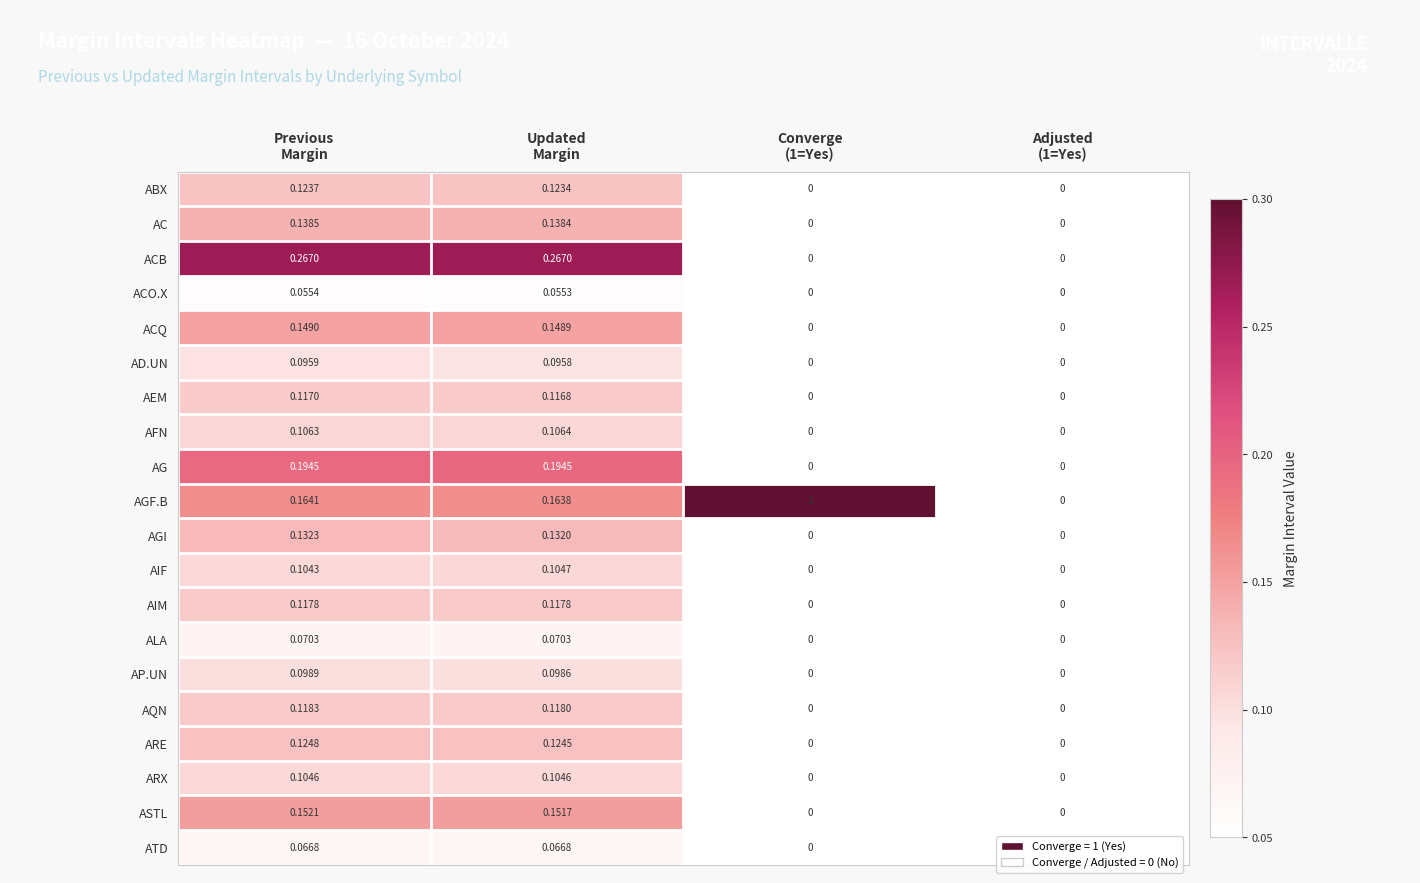

List the series in order of their peak value, lowest first.

ACO.X, ATD, ALA, AD.UN, AP.UN, ARX, AIF, AFN, AEM, AIM, AQN, ABX, ARE, AGI, AC, ACQ, ASTL, AG, ACB, AGF.B